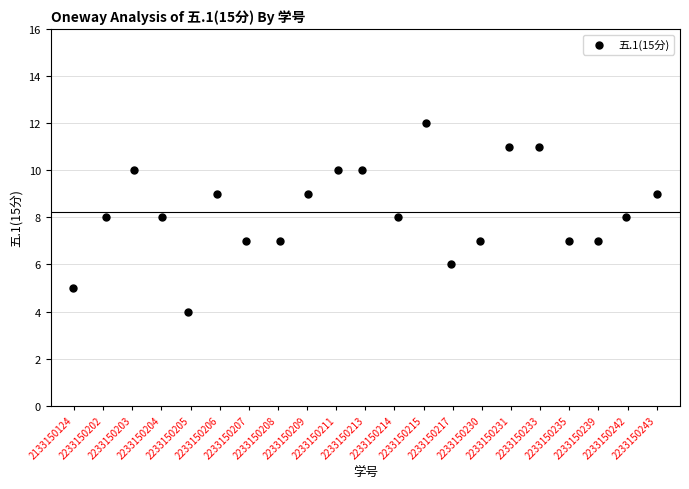

What is the range of Y values (max minus min)?

8